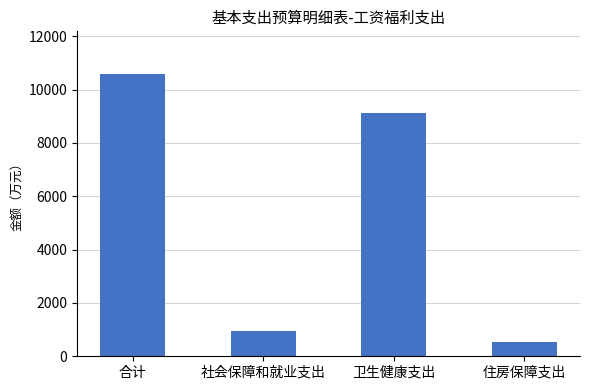

What is the difference between the maximum and second lowest values?

9632.0